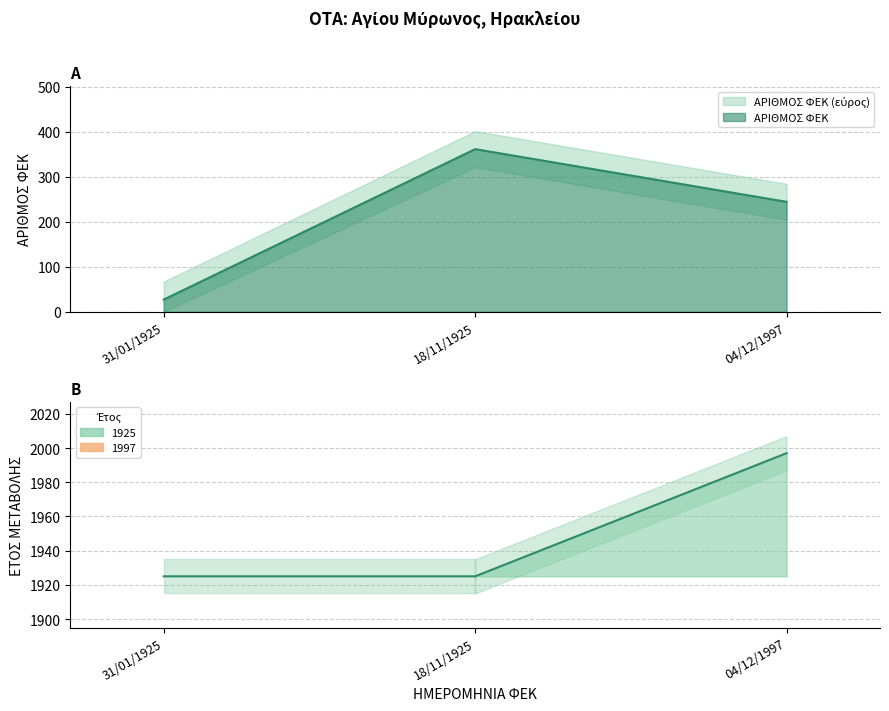

What is the sum of the values at 18/11/1925 and 04/12/1997?

3922